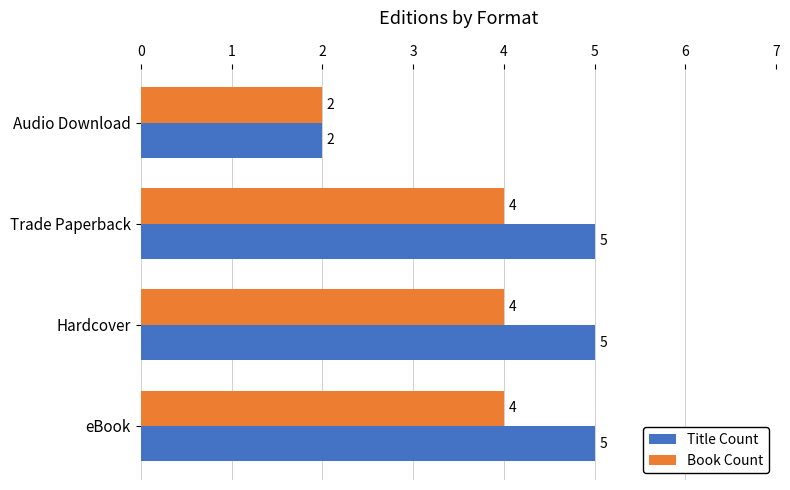

At how many categories does at least one series exceed 3?

3